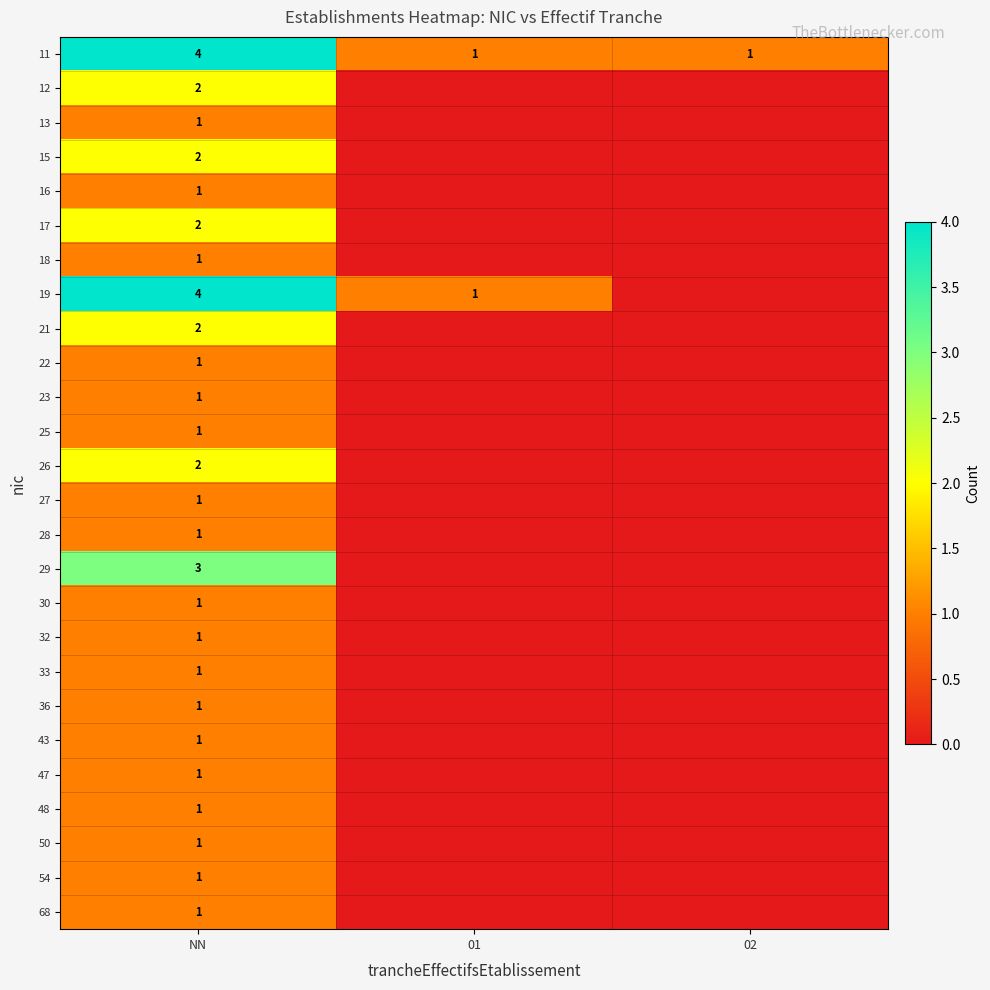

Where is 23 nearest to the value 0?

01